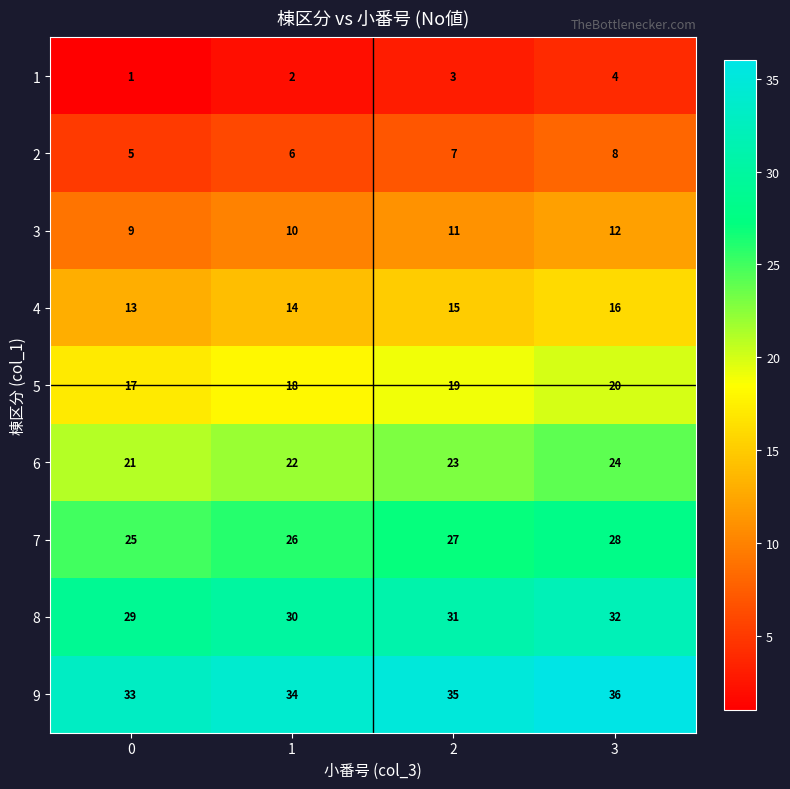

At how many categories does at least one series exceed 31?

4